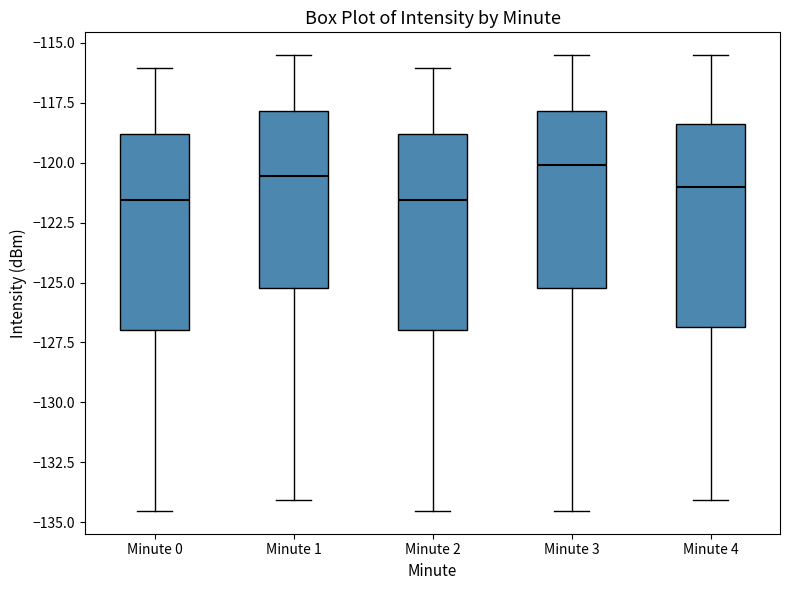

Reading left to right, read every box against the y-axis: the position of its median line, the range the box covers, and the ends of its whiskers. The values are not printed on the chart, so give them approximately, as read against the axis.

Minute 0: median -121.5, box -127.0 to -119.0, whiskers -134.5 to -116.0
Minute 1: median -120.5, box -125.0 to -118.0, whiskers -134.0 to -115.5
Minute 2: median -121.5, box -127.0 to -119.0, whiskers -134.5 to -116.0
Minute 3: median -120.0, box -125.0 to -118.0, whiskers -134.5 to -115.5
Minute 4: median -121.0, box -127.0 to -118.5, whiskers -134.0 to -115.5